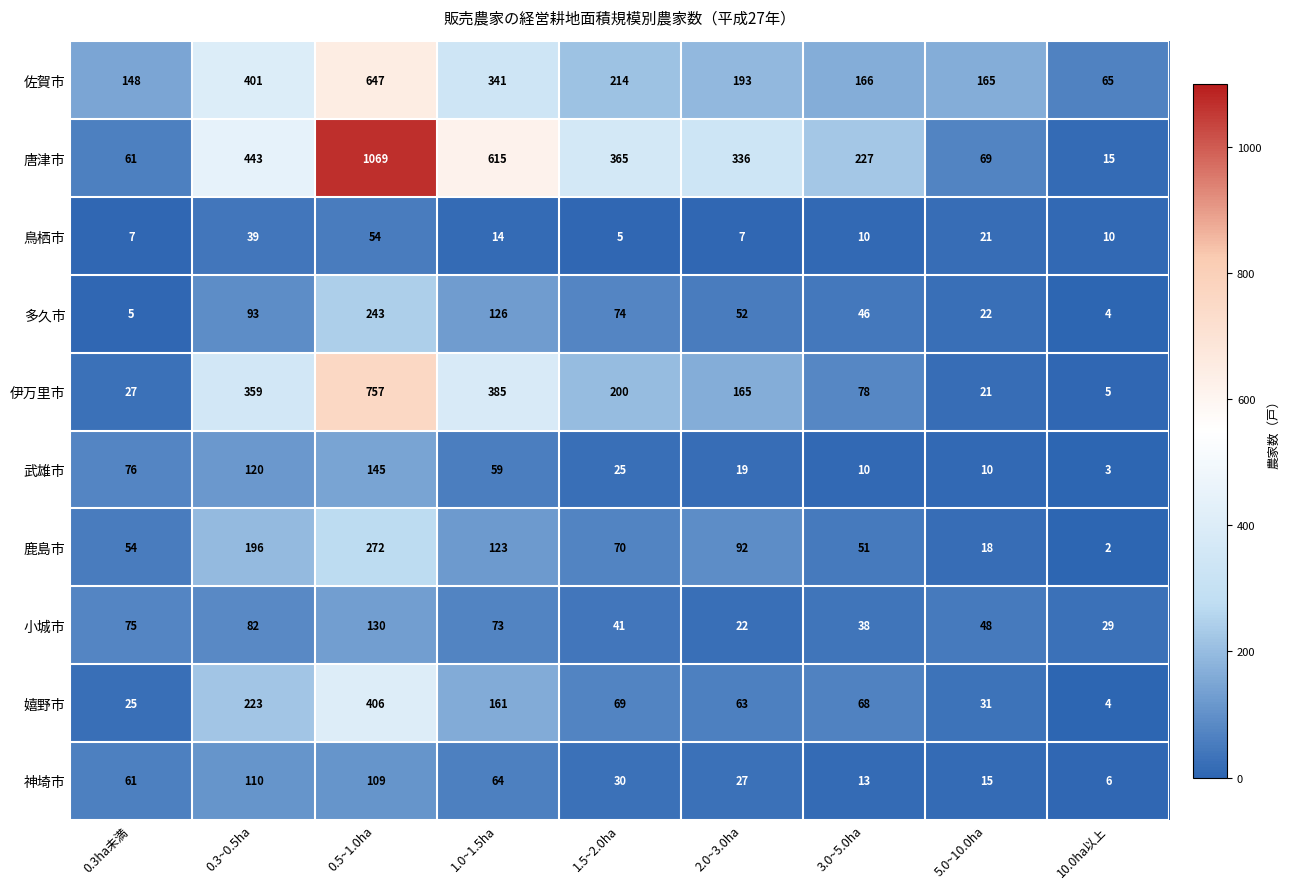

Which series has the widest spread of values?

唐津市